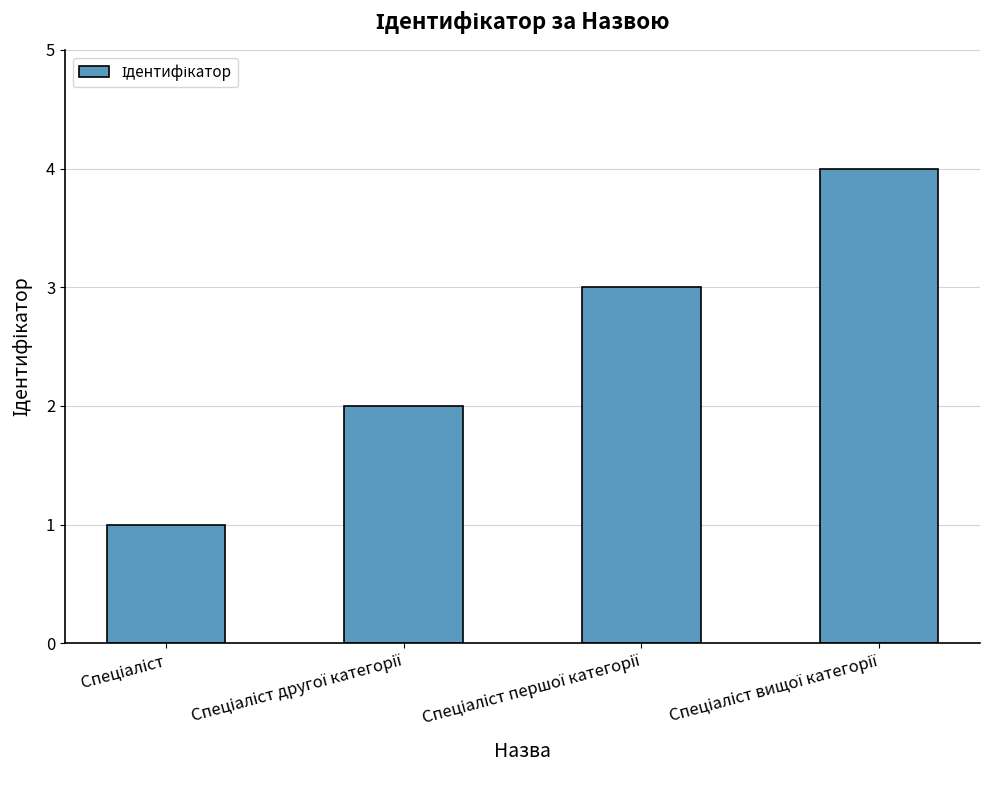

Reading left to right, transcribe all the data shown in this chart.

1	2	3	4